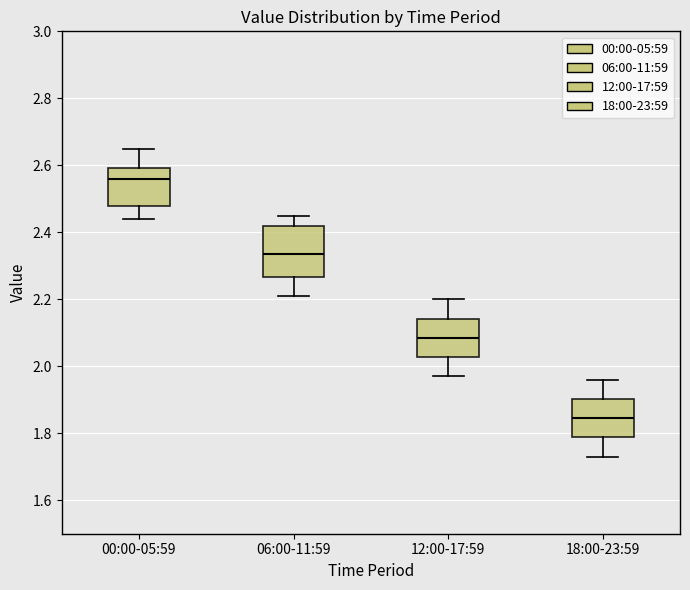

Which box has the highest median line?

00:00-05:59